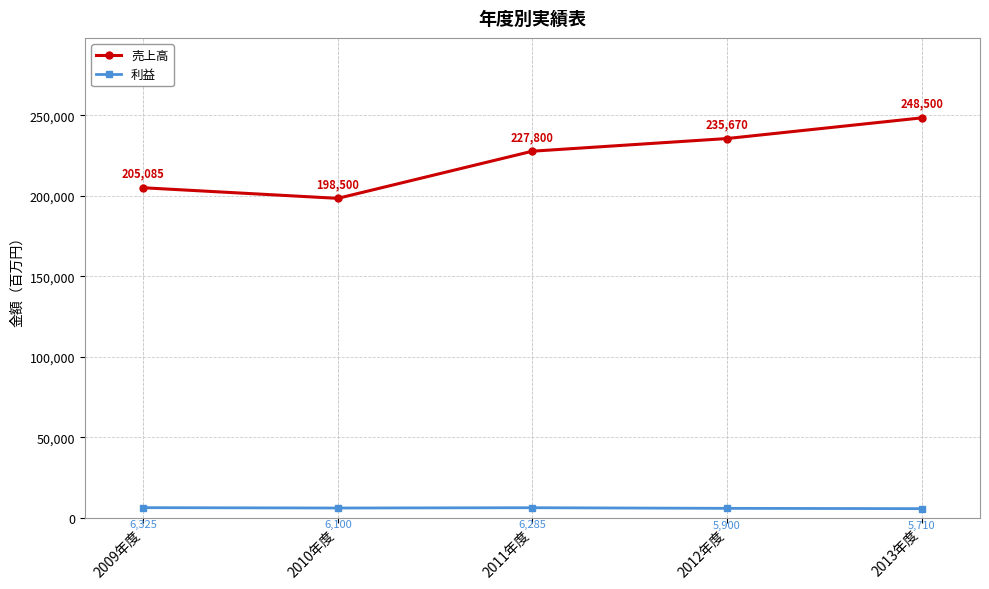

True or false: 売上高 and 利益 intersect in this chart.

False